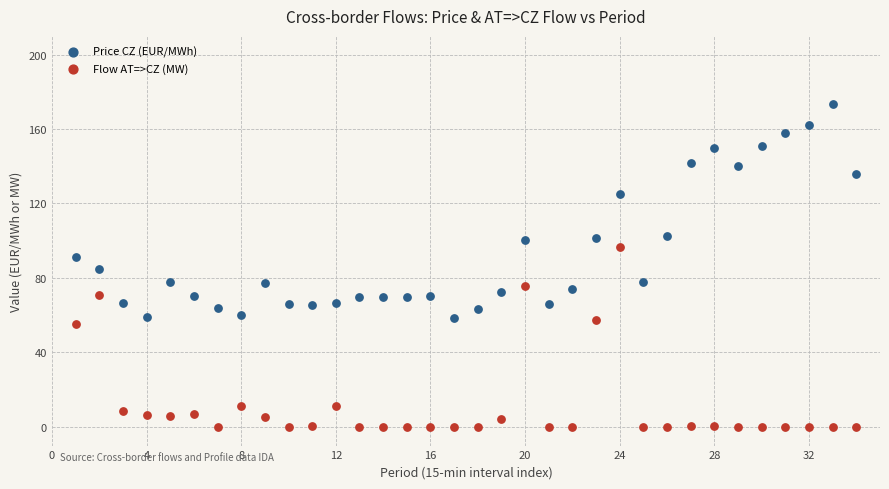

What are all the series names shown in the legend?

Price CZ (EUR/MWh), Flow AT=>CZ (MW)